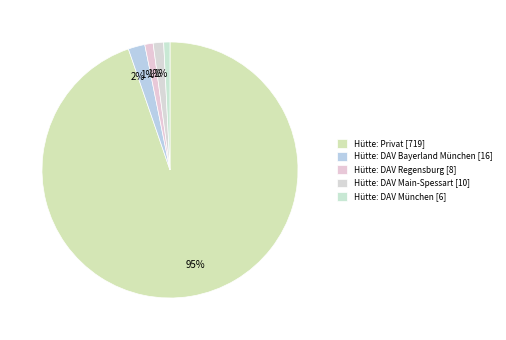

How many slices are in this pie chart?

5